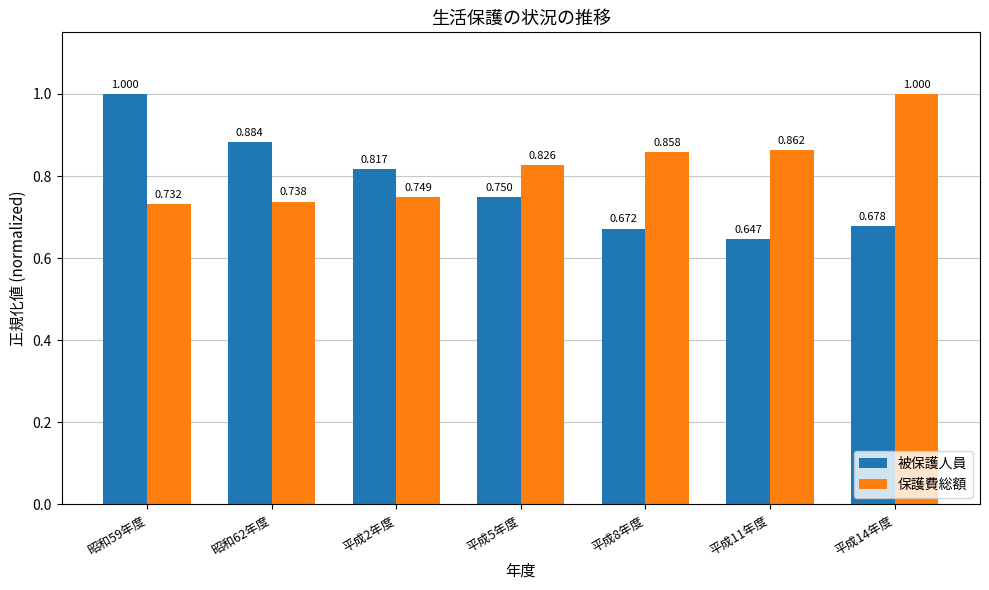

How many bars are there in each group?

2